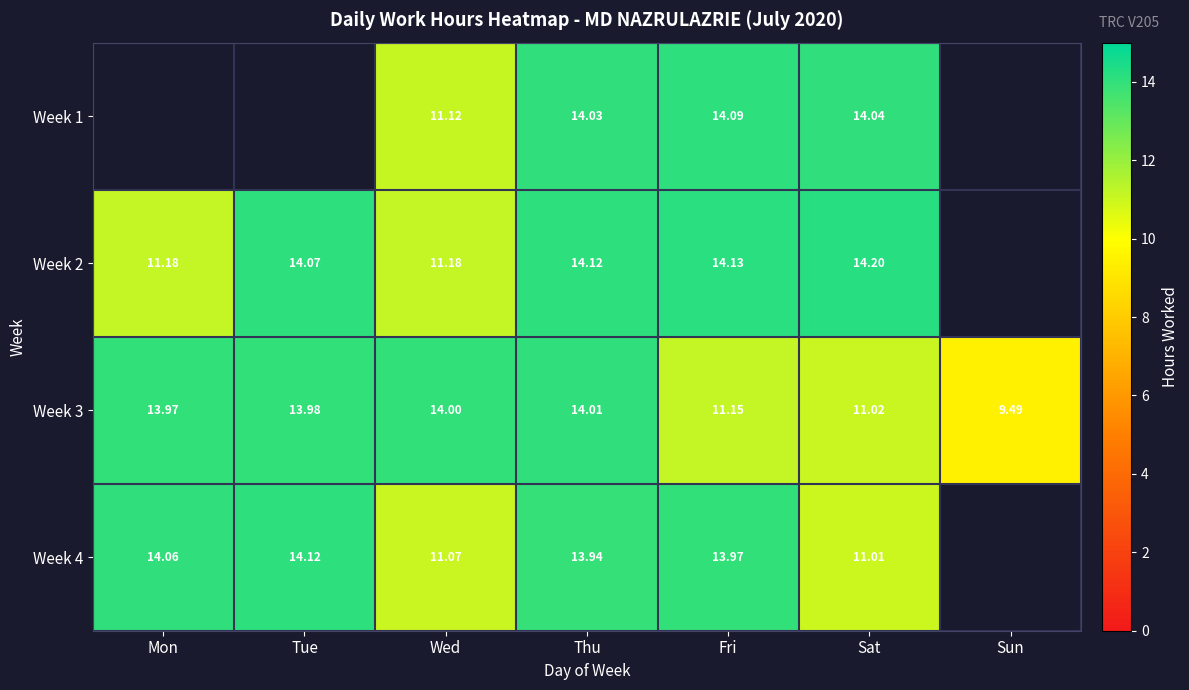

What is the maximum value shown in the chart?

14.2